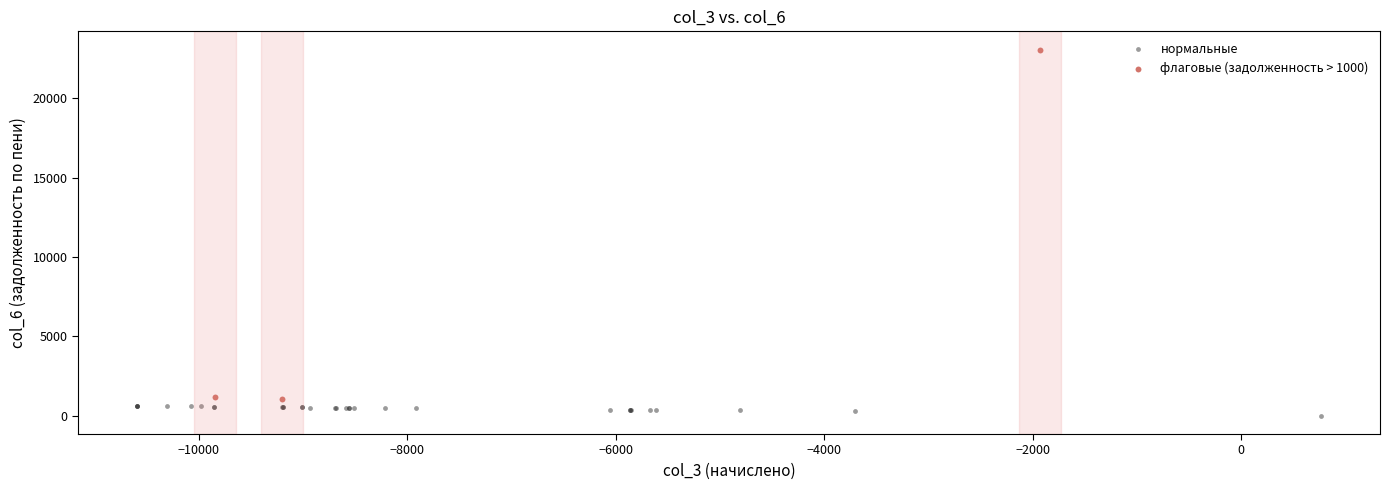

Which series contains the lowest Y value?

нормальные